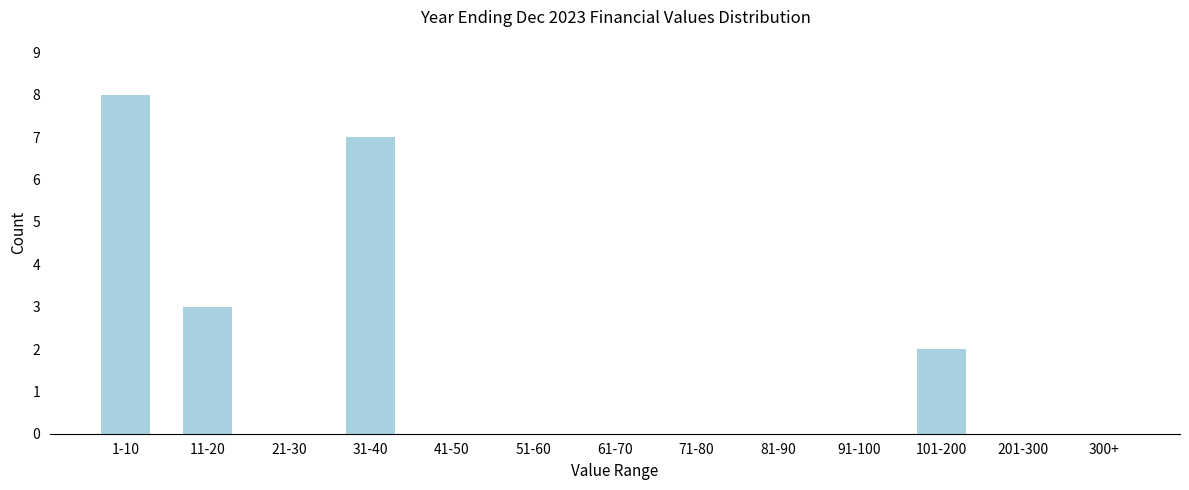

Reading left to right, extract all data points from this chart.

1-10=8	11-20=3	21-30=0	31-40=7	41-50=0	51-60=0	61-70=0	71-80=0	81-90=0	91-100=0	101-200=2	201-300=0	300+=0